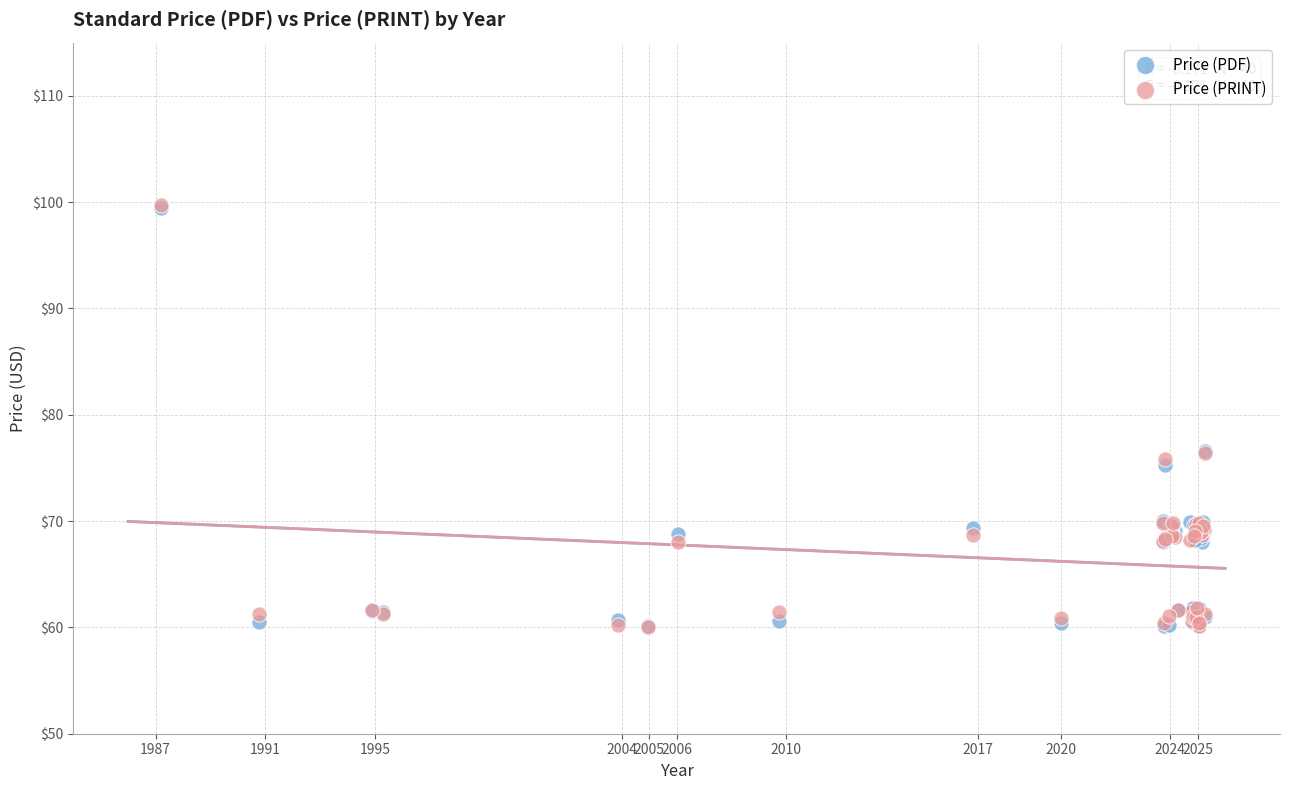

What are all the series names shown in the legend?

Price (PDF), Price (PRINT)